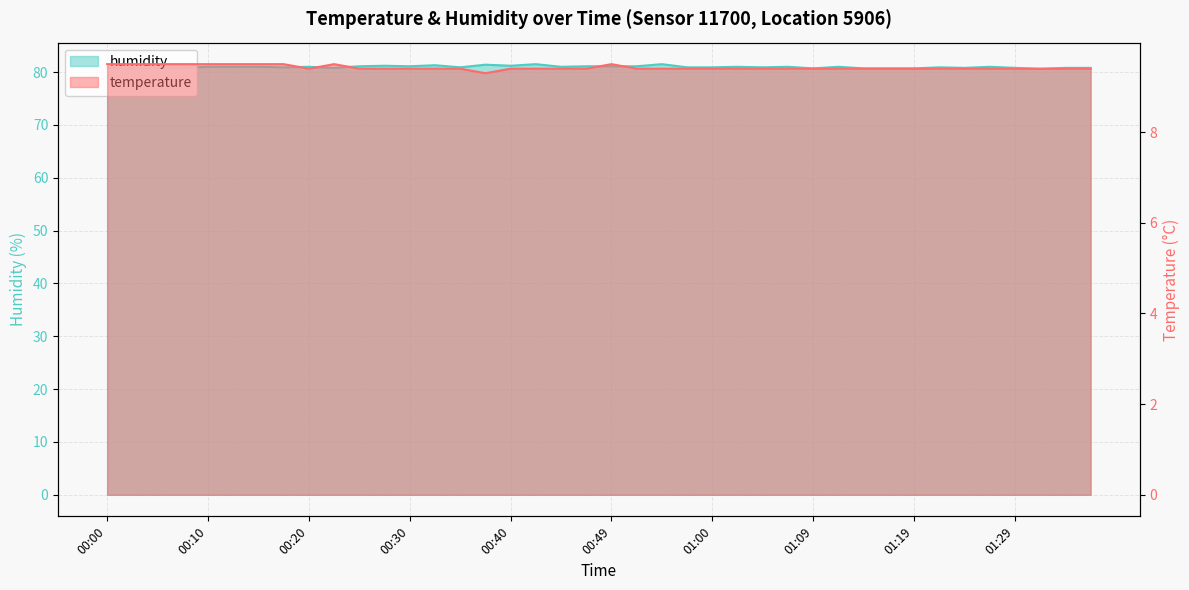

Count the humidity values in the range 80 to 81.

29